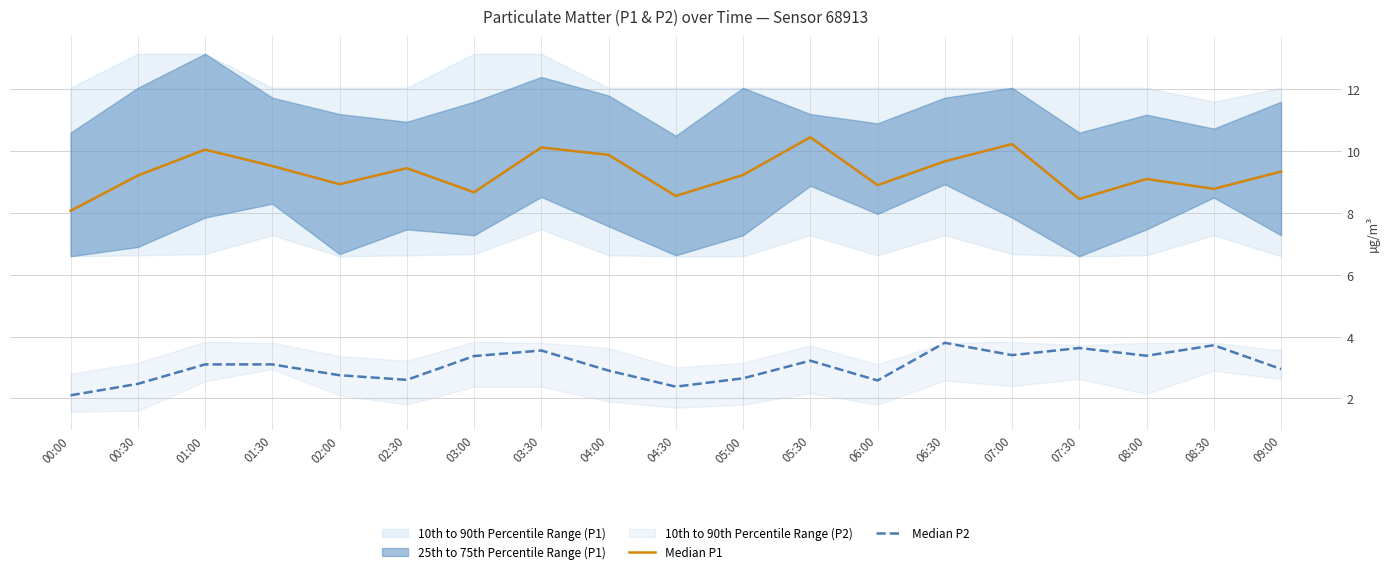

At which category is the sum across all series the highest?

05:30